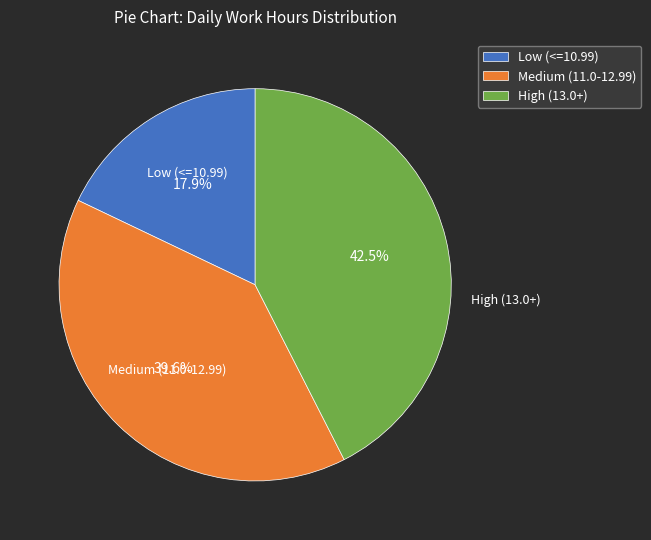

What percentage do Medium (11.0-12.99) and High (13.0+) together represent?

82.1%